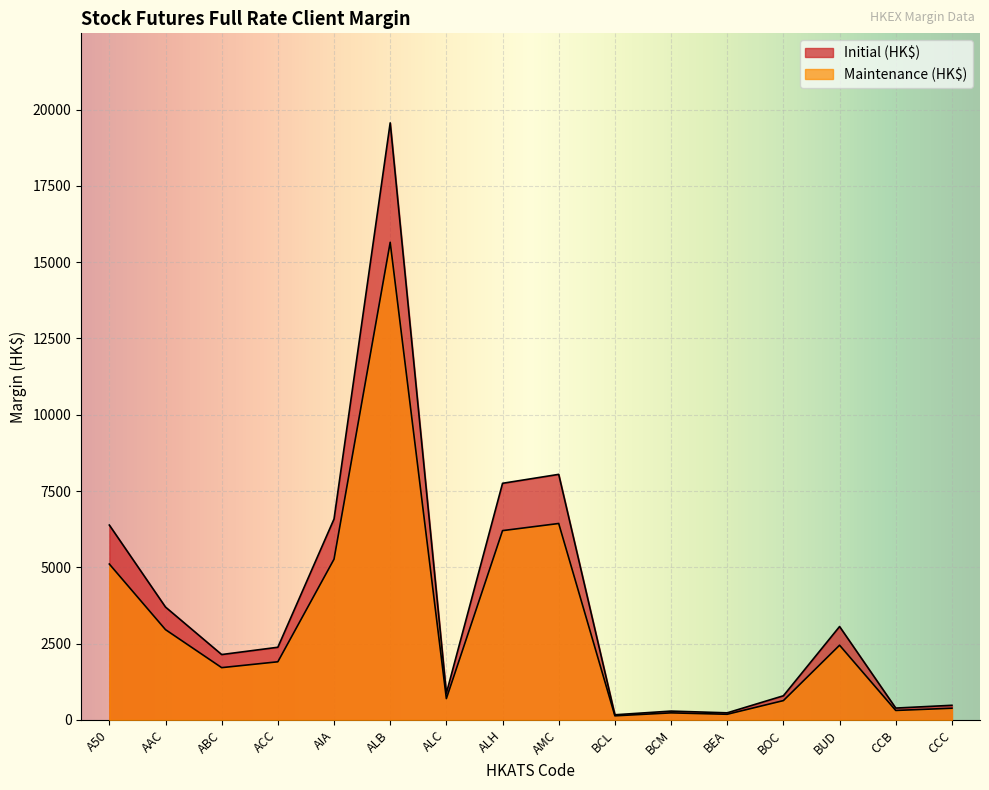

List the labels in order of Maintenance (HK$) value, largest first.

ALB, AMC, ALH, AIA, A50, AAC, BUD, ACC, ABC, ALC, BOC, CCC, CCB, BCM, BEA, BCL